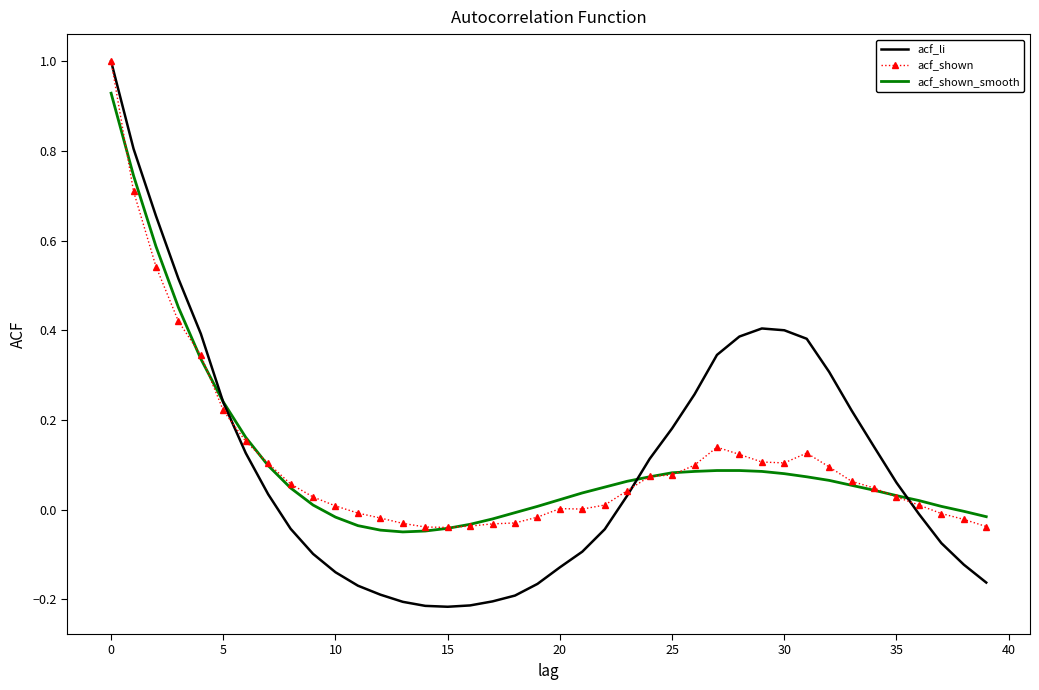

Which series has the largest range (max minus min)?

acf_li